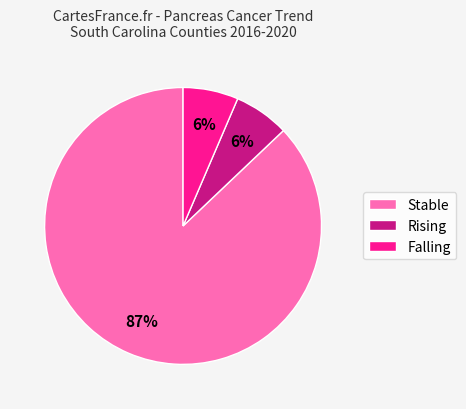

Do Falling and Stable together represent more than half of the pie?

Yes